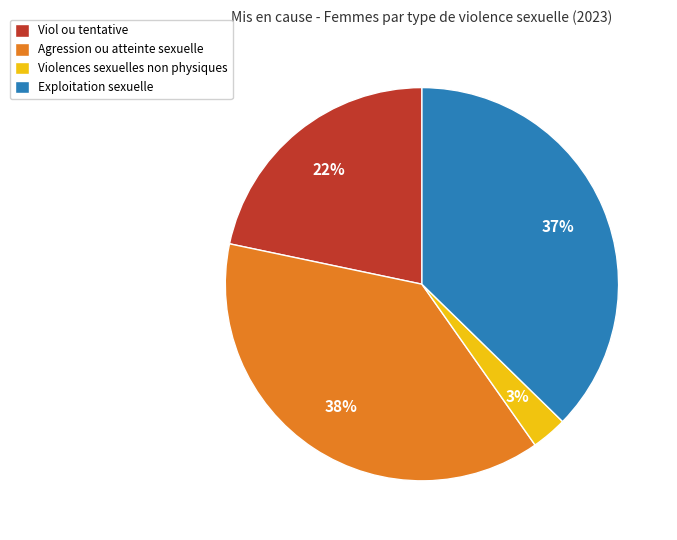

To the nearest percent, what portion does Exploitation sexuelle represent?

37%